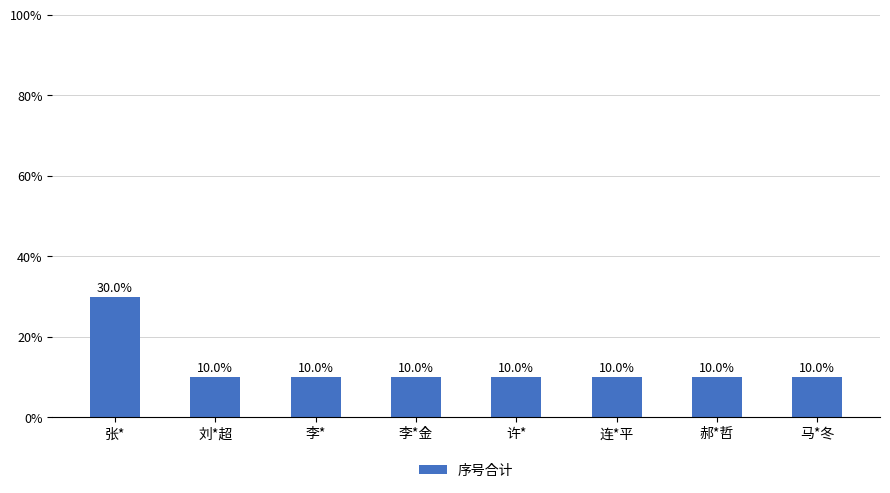

Does the chart contain any negative values?

No